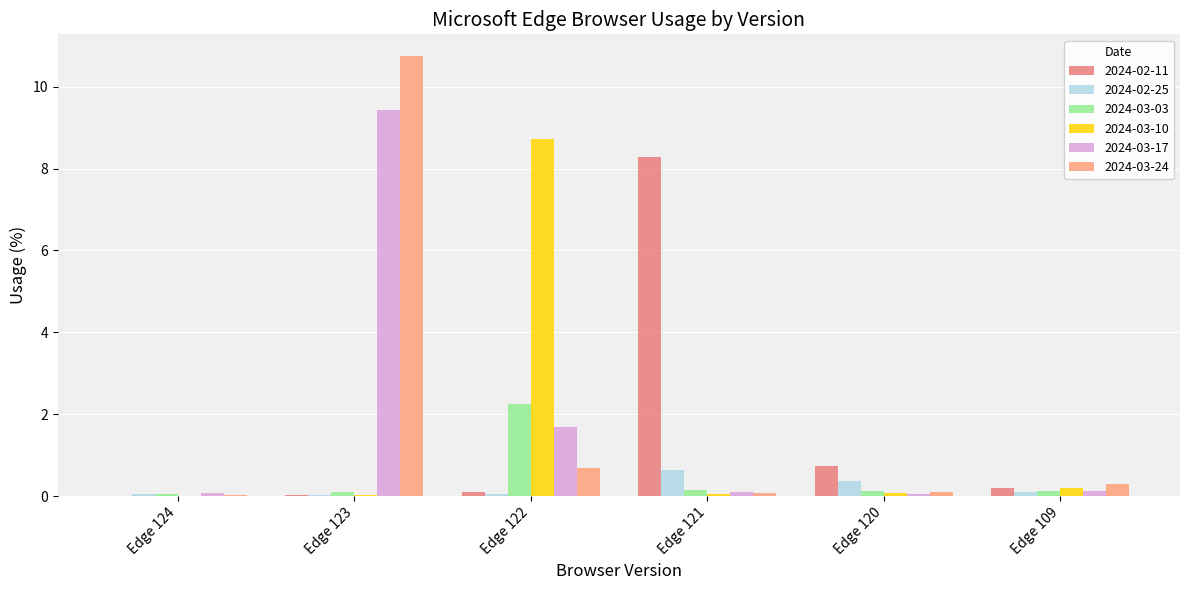

At which category does the chart reach its peak across all series?

Edge 123